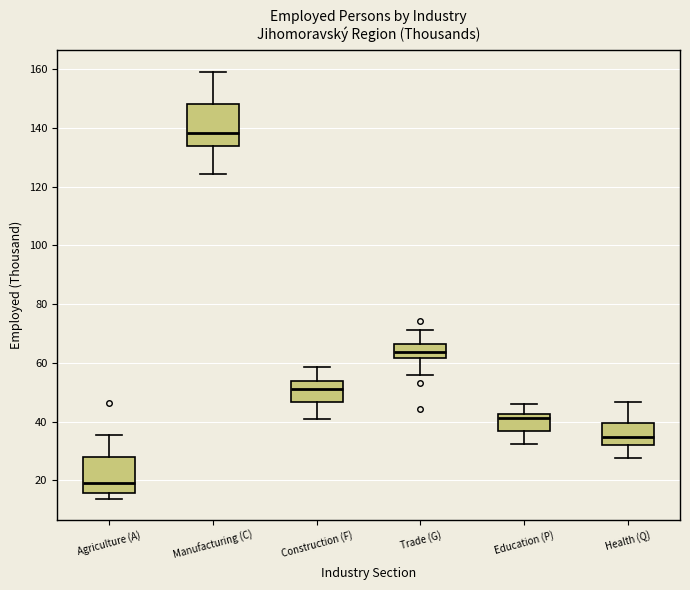

Reading left to right, read every box against the y-axis: the position of its median line, the range the box covers, and the ends of its whiskers. The values are not printed on the chart, so give them approximately, as read against the axis.

Agriculture (A): median 20, box 16 to 28, whiskers 14 to 36
Manufacturing (C): median 138, box 134 to 148, whiskers 124 to 160
Construction (F): median 52, box 46 to 54, whiskers 40 to 58
Trade (G): median 64, box 62 to 66, whiskers 56 to 72
Education (P): median 42 (just below the box's upper edge), box 36 to 42, whiskers 32 to 46
Health (Q): median 34, box 32 to 40, whiskers 28 to 46